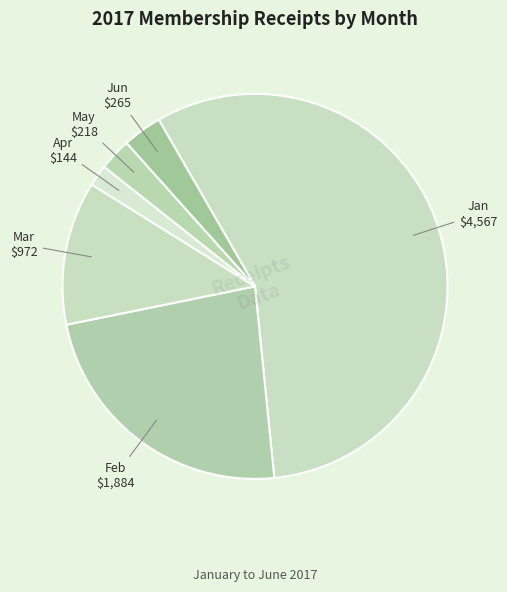

Which slice is the smallest?

Apr